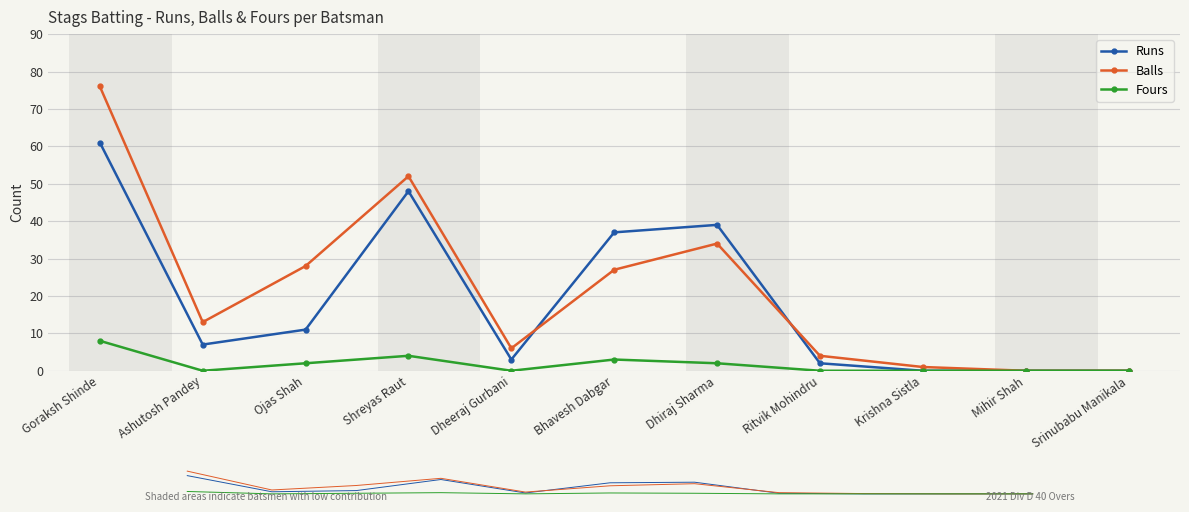

Which label corresponds to the smallest value in the chart?

Krishna Sistla